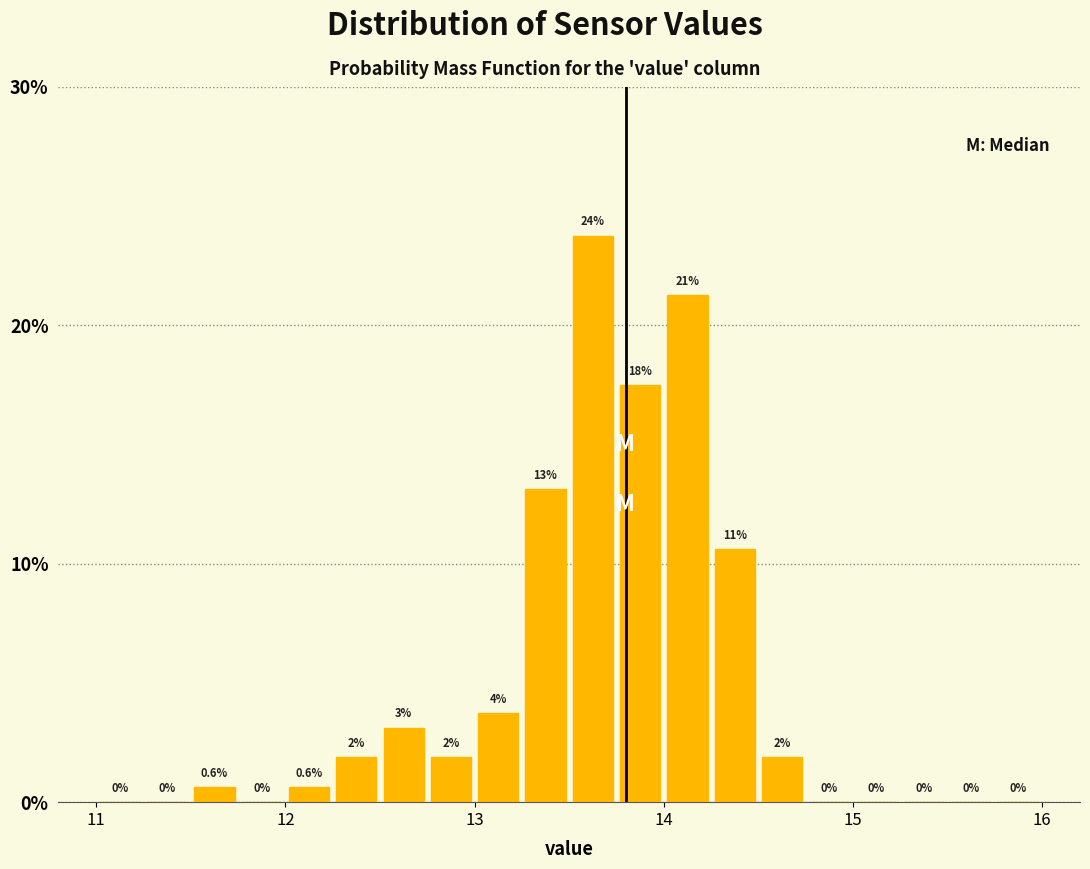

Around what value on the x-axis is the tallest bar? Give the approximate position of its centre, as read against the axis.

13.6